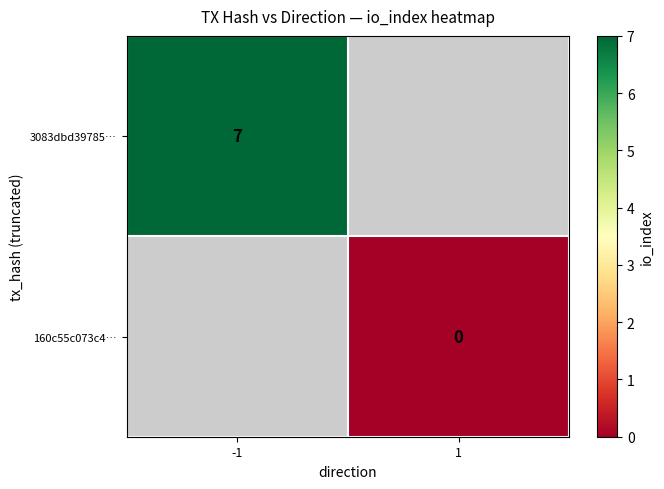

Count the number of data series in this chart.

2